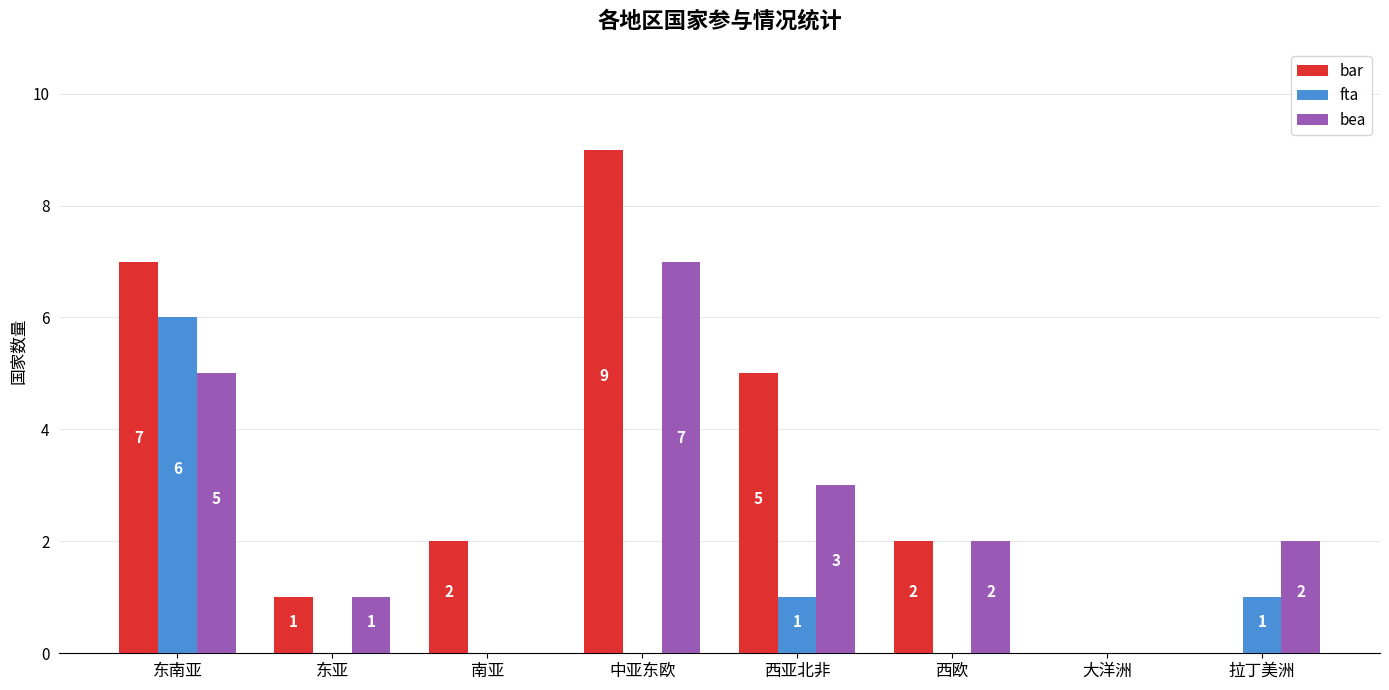

What is the approximate value of bar at 东南亚?

7